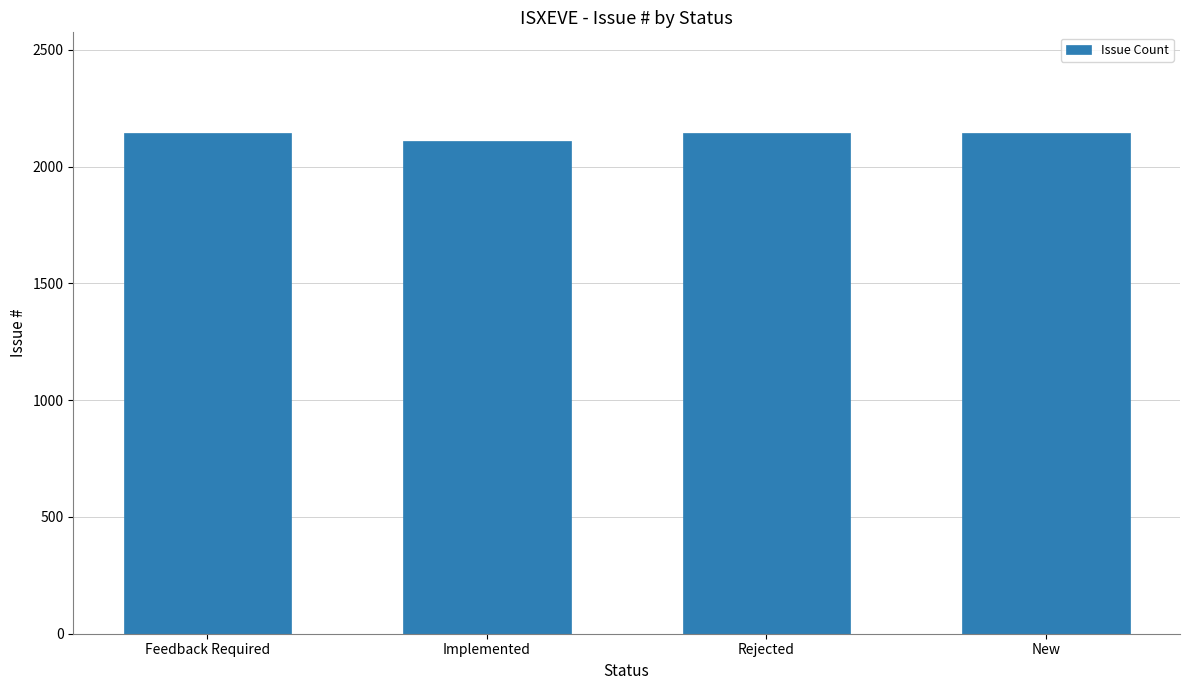

How many bars are there in total?

4